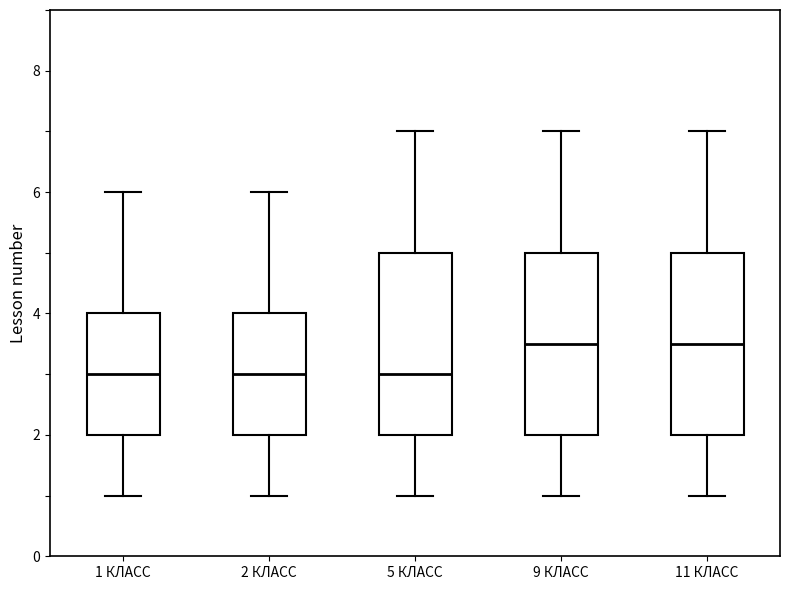

Where does the lower whisker of the box for 2 КЛАСС end on the y-axis? The values are not printed on the chart, so give them approximately, as read against the axis.

1.0